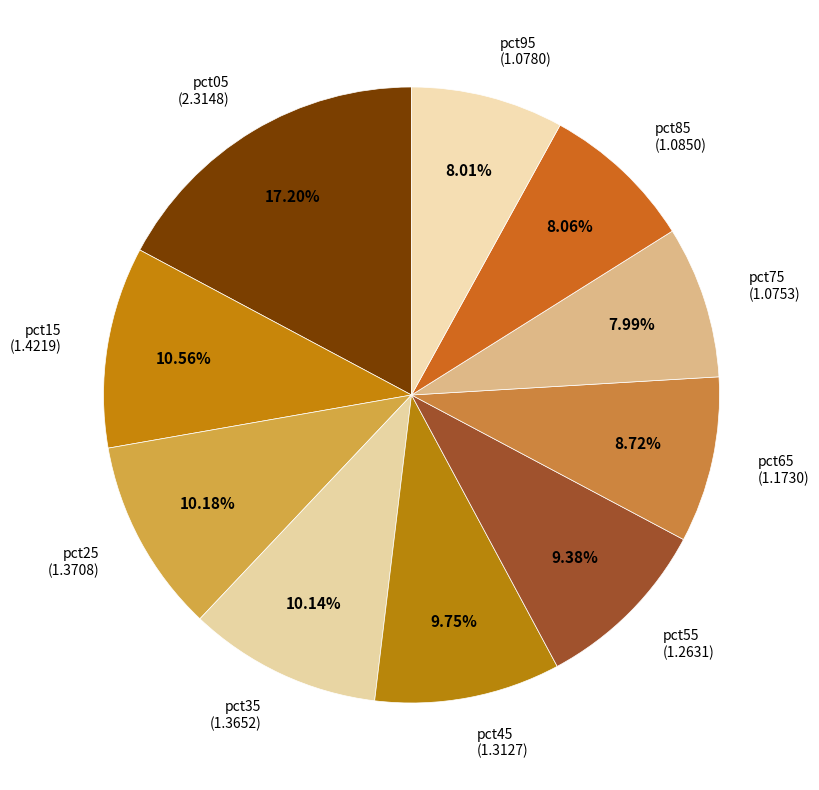

Is pct35 the majority of the pie?

No